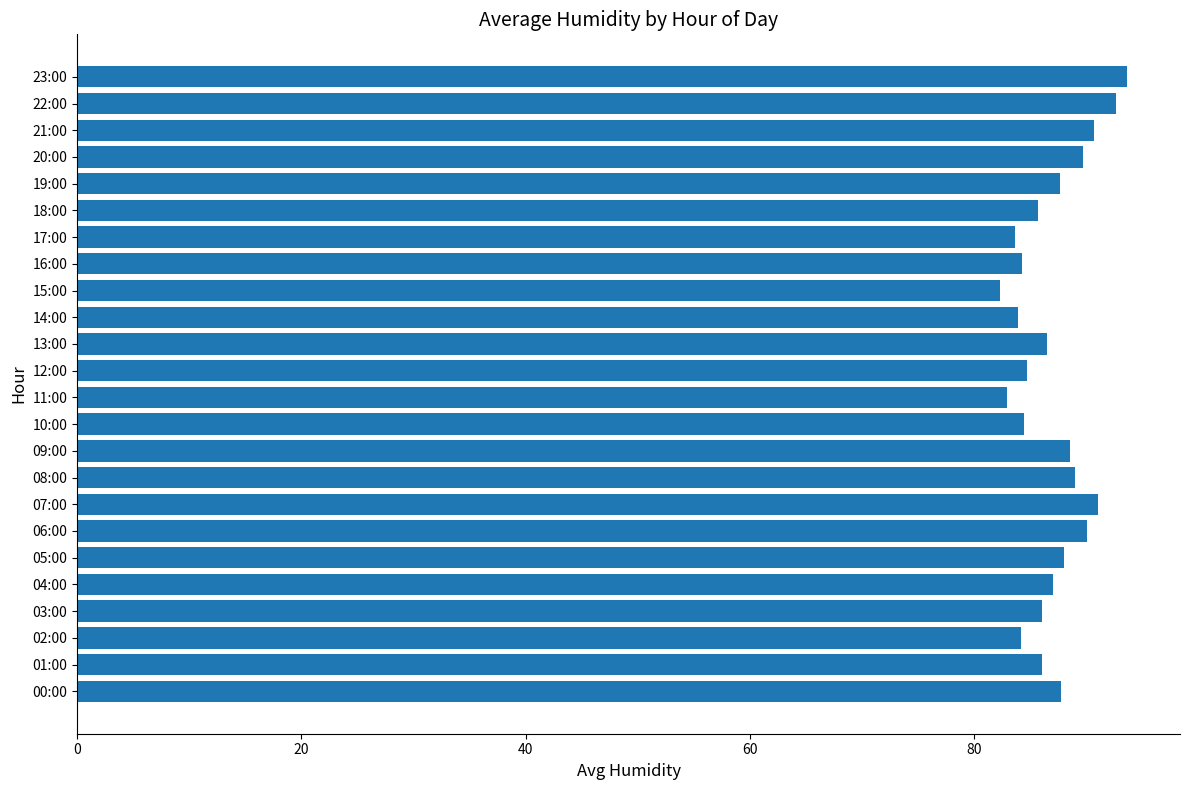

What is the greatest value displayed?

93.7